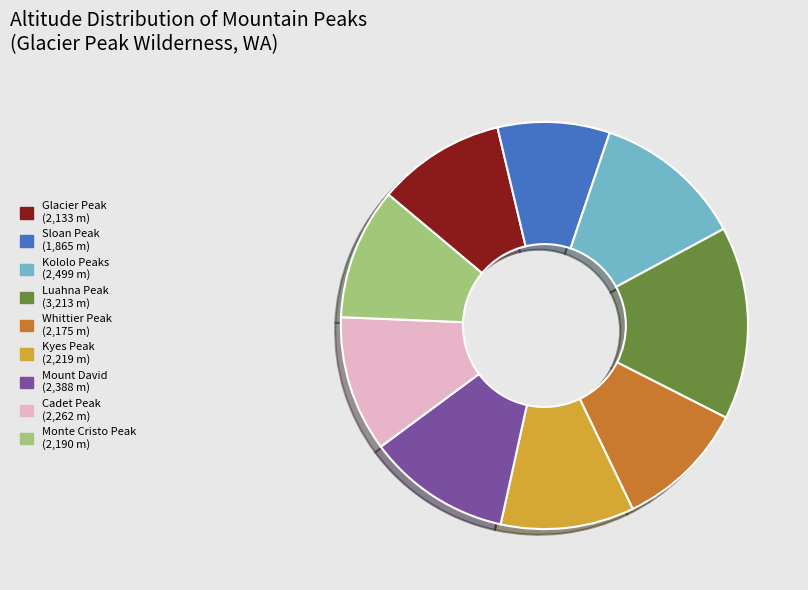

Which slice is the smallest?

Sloan Peak